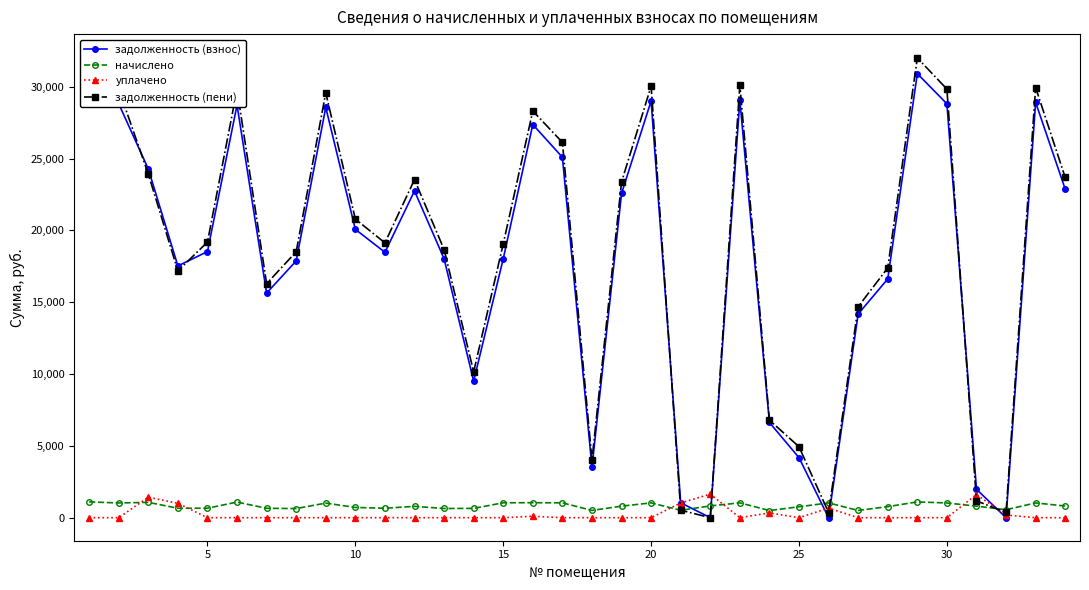

What is the total value across all series at 16?

52254.3